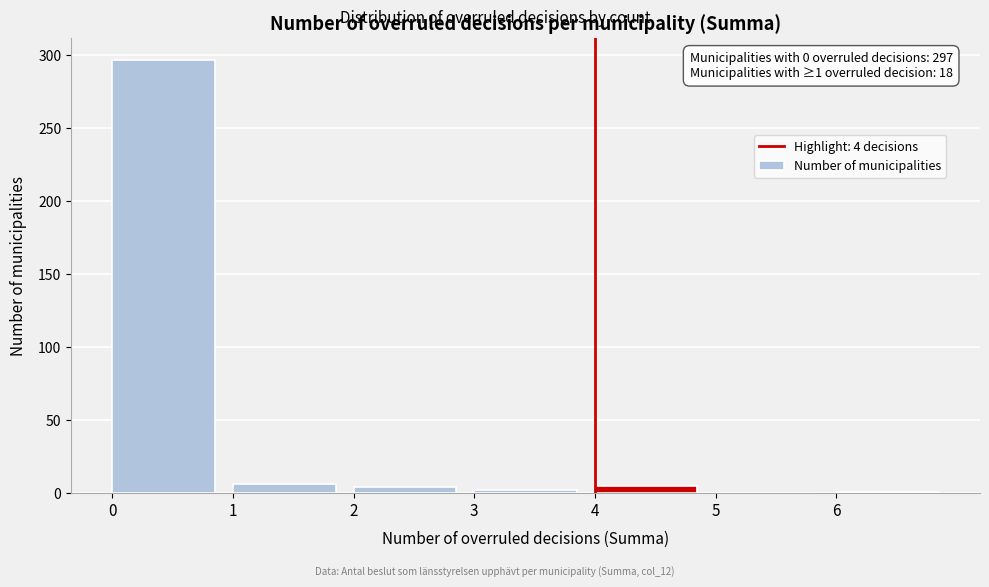

Over which range of the x-axis is the bar tallest?

0 to 1